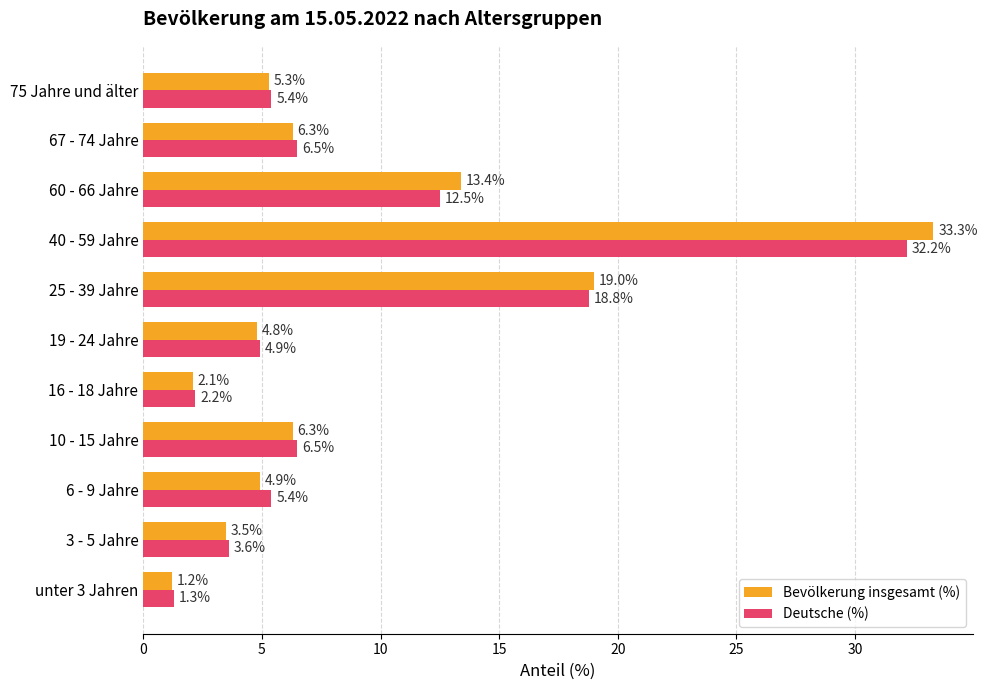

Where is Deutsche (%) nearest to the value 16?

25 - 39 Jahre